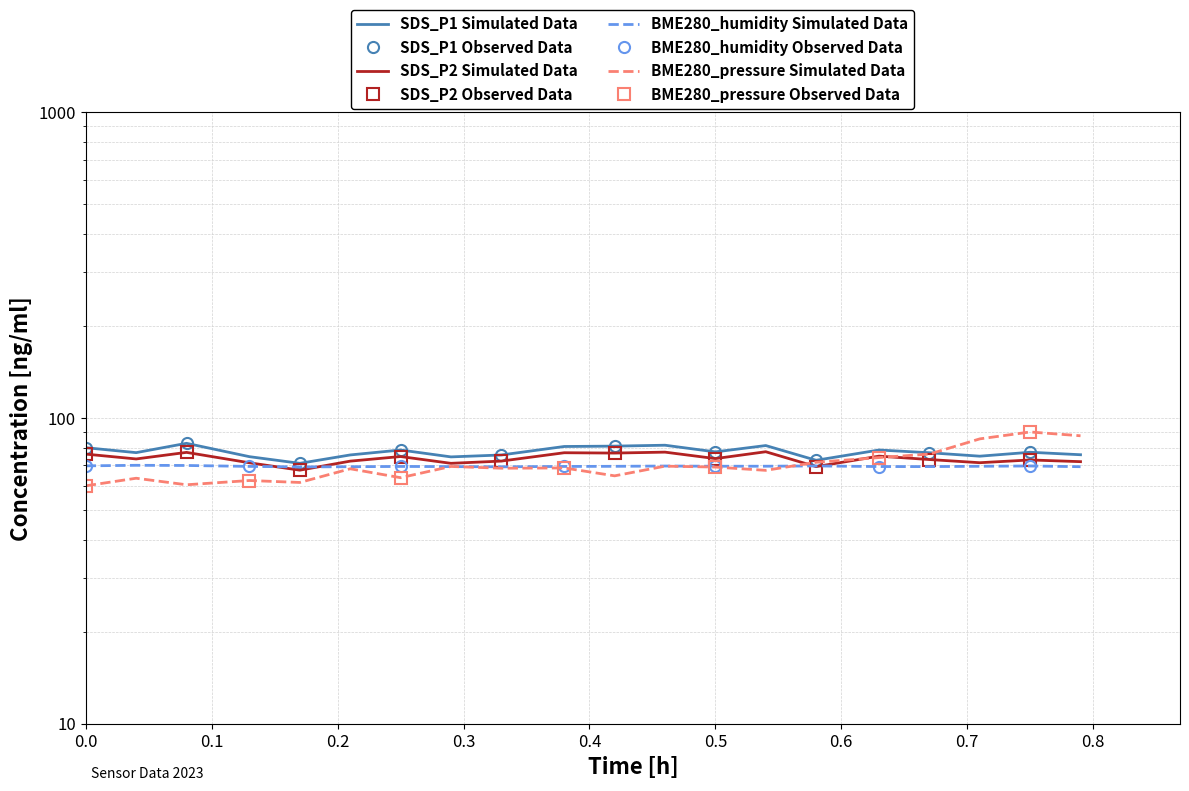

Between 02:00 and 06:00, which series saw the biggest shift?

BME280_pressure